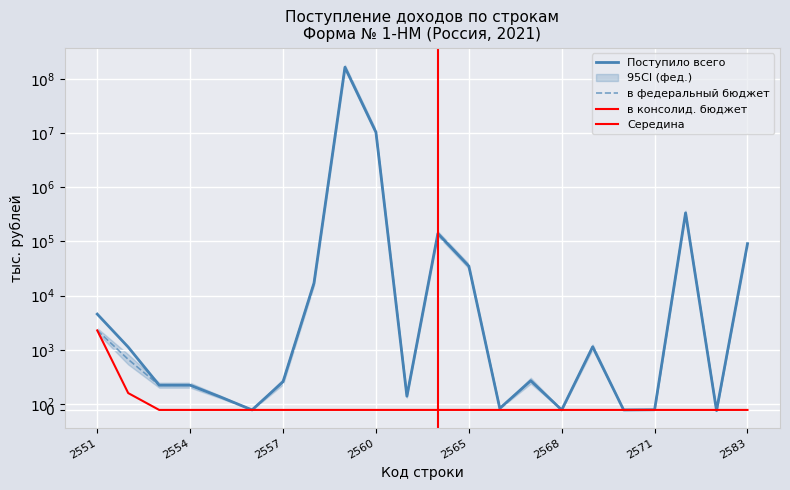

How many interior local peaks does the Поступило всего series have?

5